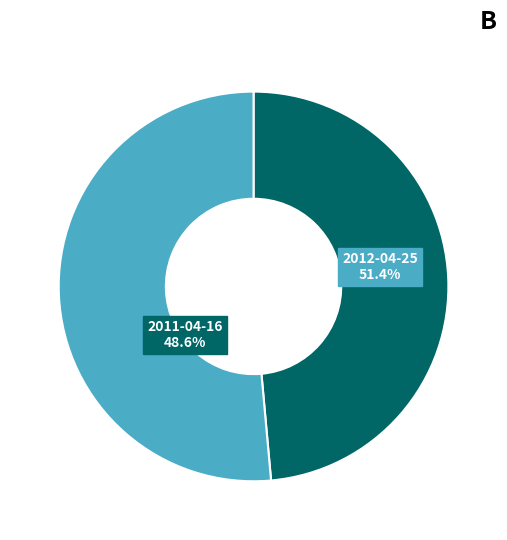

To the nearest percent, what portion does 2012-04-25 represent?

51%